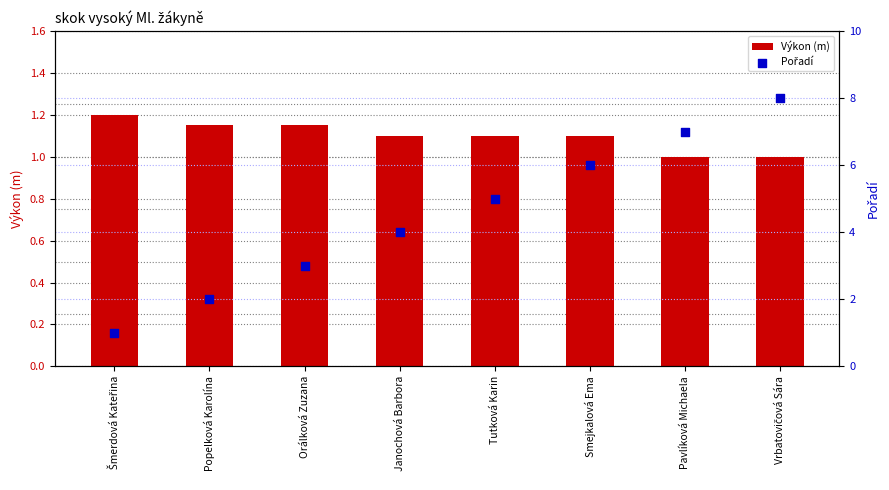

What are all the series names shown in the legend?

Výkon (m), Pořadí